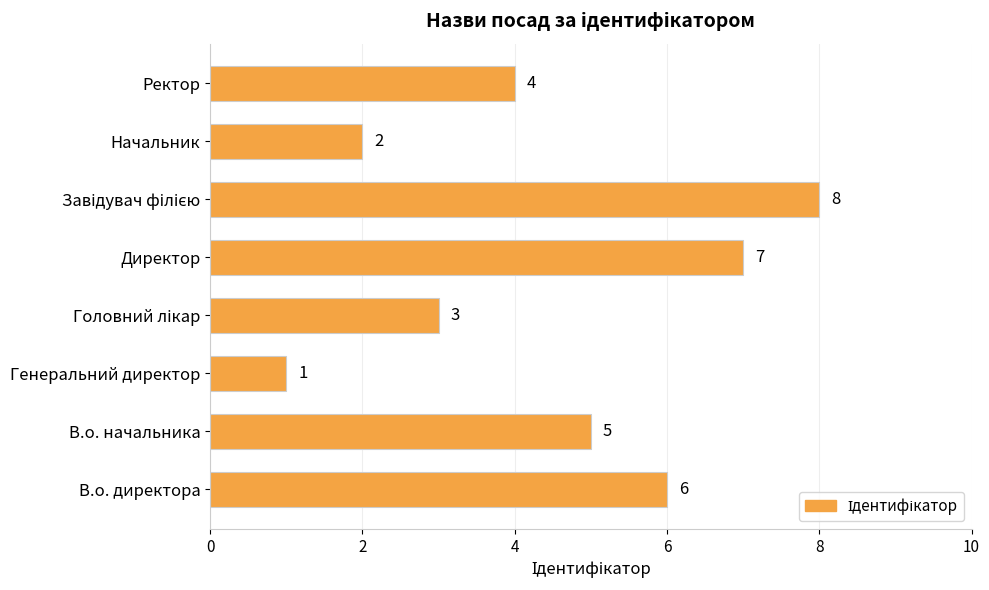

What is the sum of all values?

36